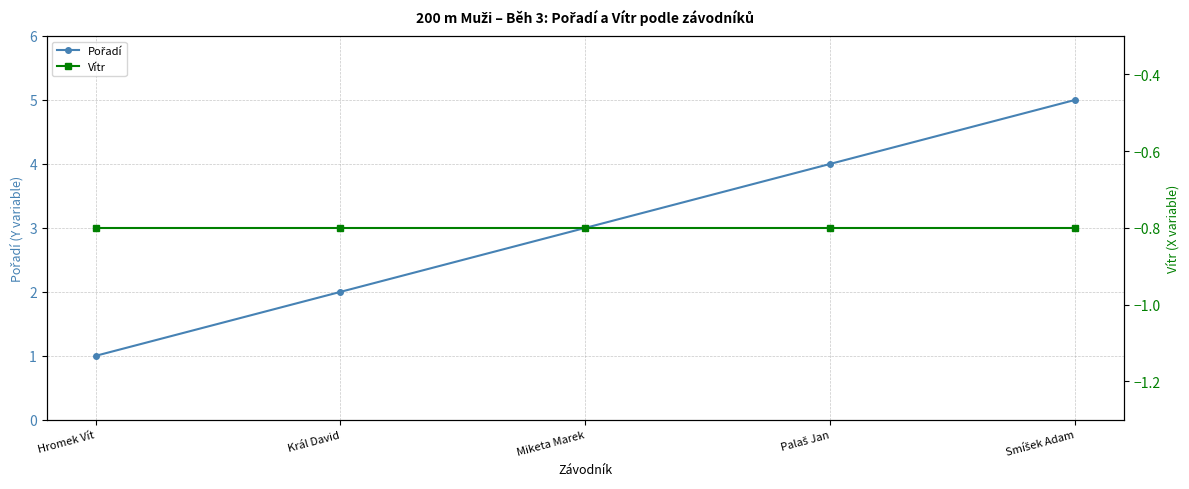

List the series in order of their peak value, lowest first.

Vítr, Pořadí